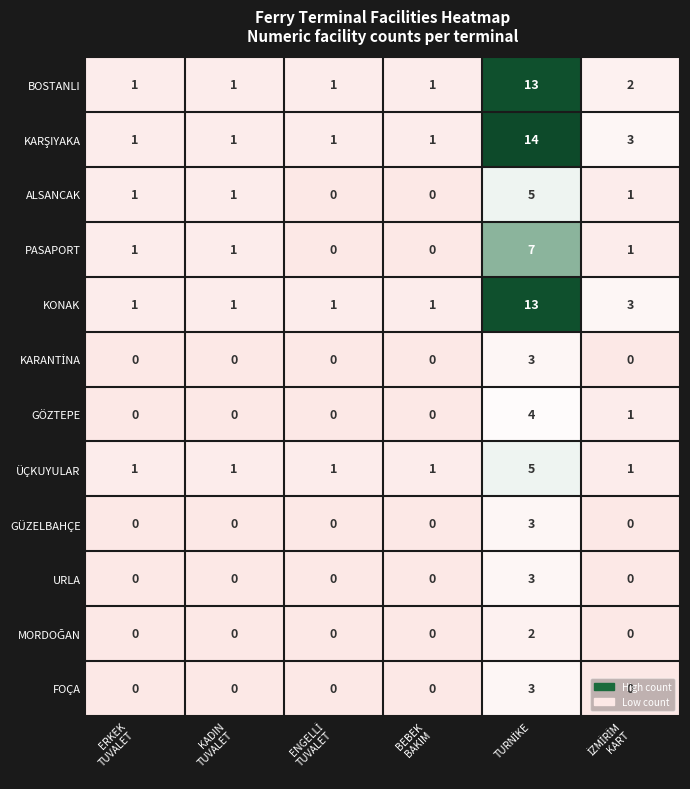

What is the highest value of the GÜZELBAHÇE series?

3